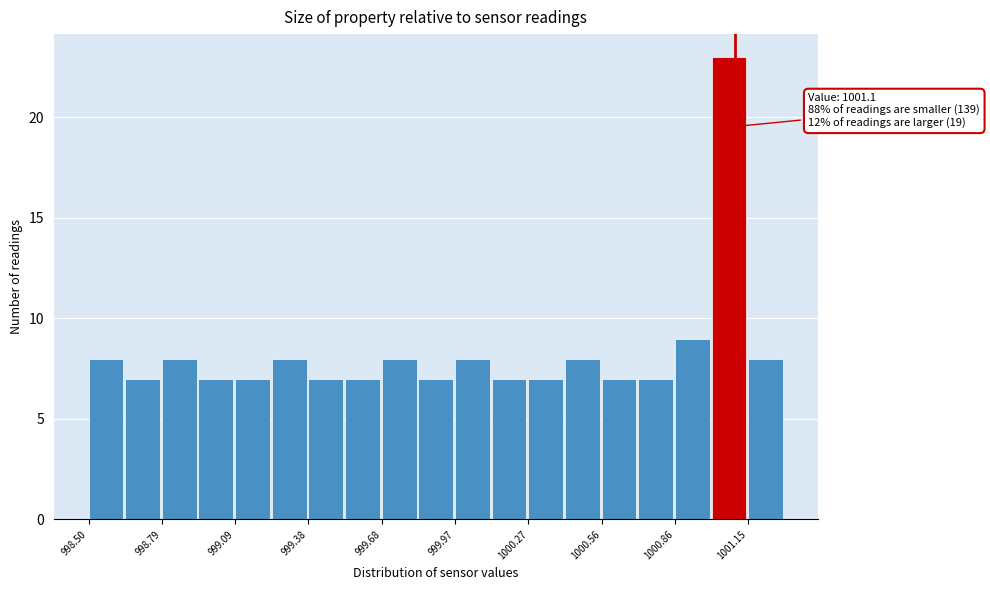

Read against the x-axis, roughly where is the centre of the tallest bar?

1001.10